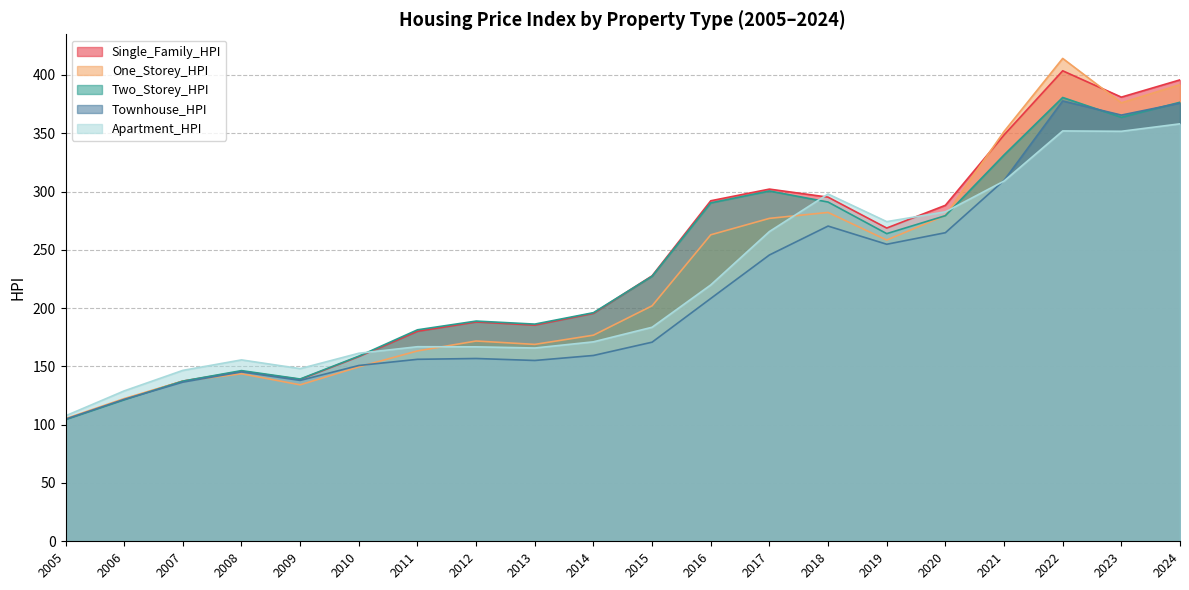

List the series in order of their peak value, lowest first.

Apartment_HPI, Townhouse_HPI, Two_Storey_HPI, Single_Family_HPI, One_Storey_HPI